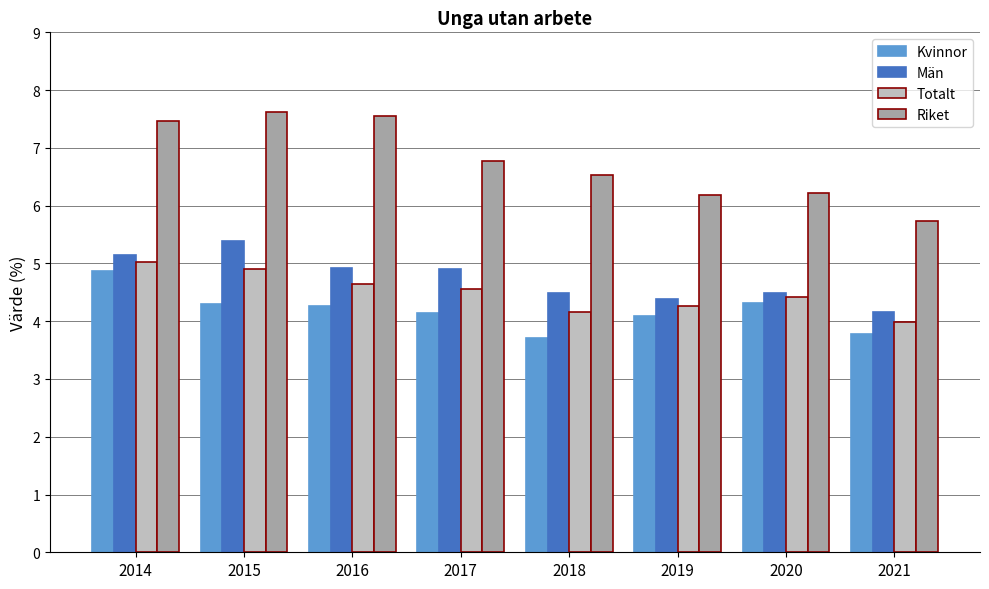

Is the value of Kvinnor at 2020 greater than the value of Totalt at 2017?

No